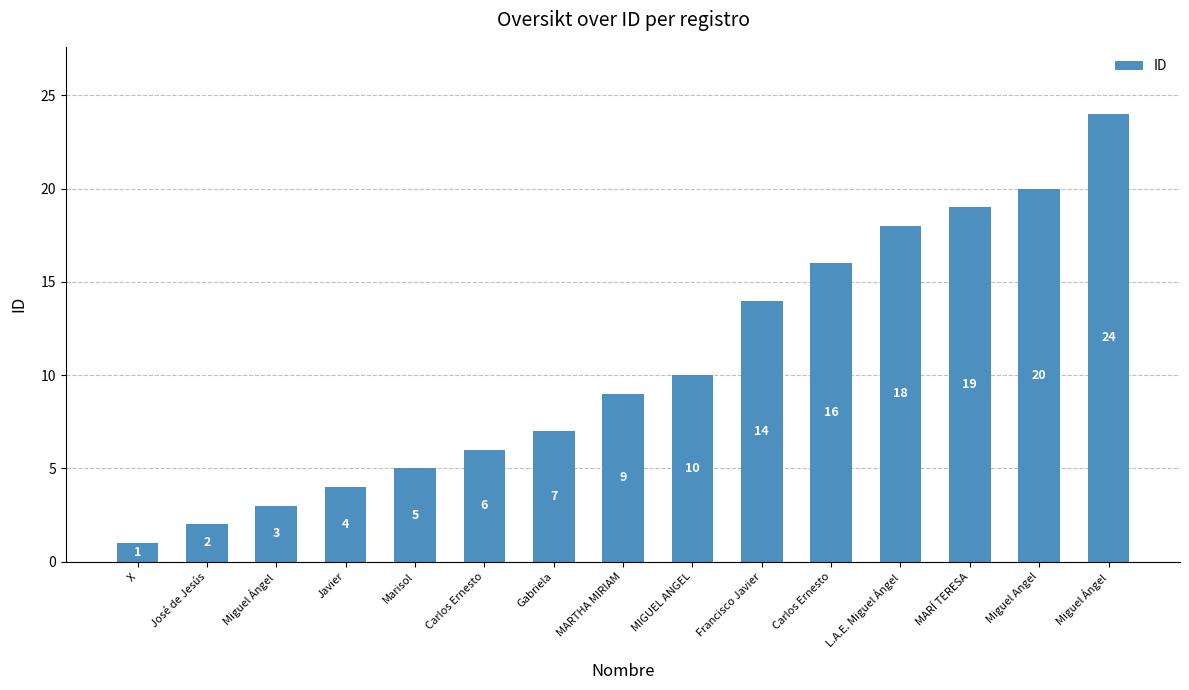

Approximately how many times larger is the value at MARTHA MIRIAM compared to MIGUEL ANGEL?

0.9